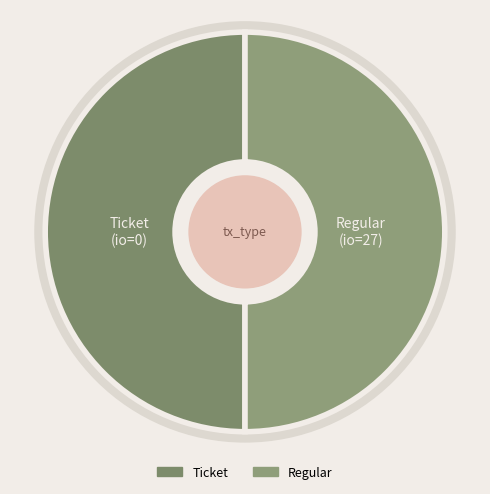

How many segments does this pie chart have?

2